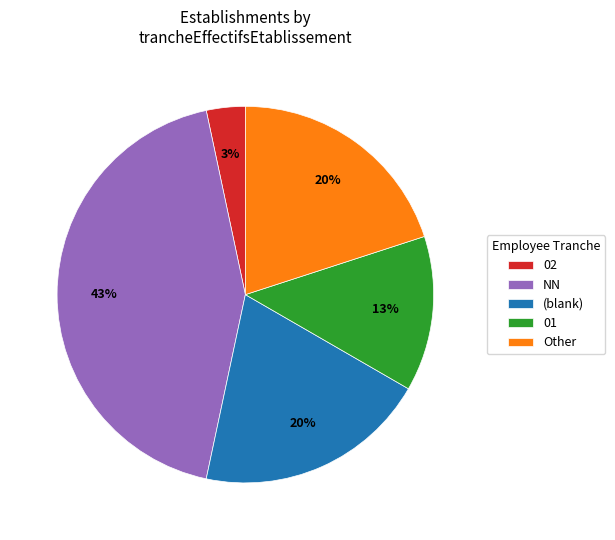

Which has a higher value, 01 or Other?

Other